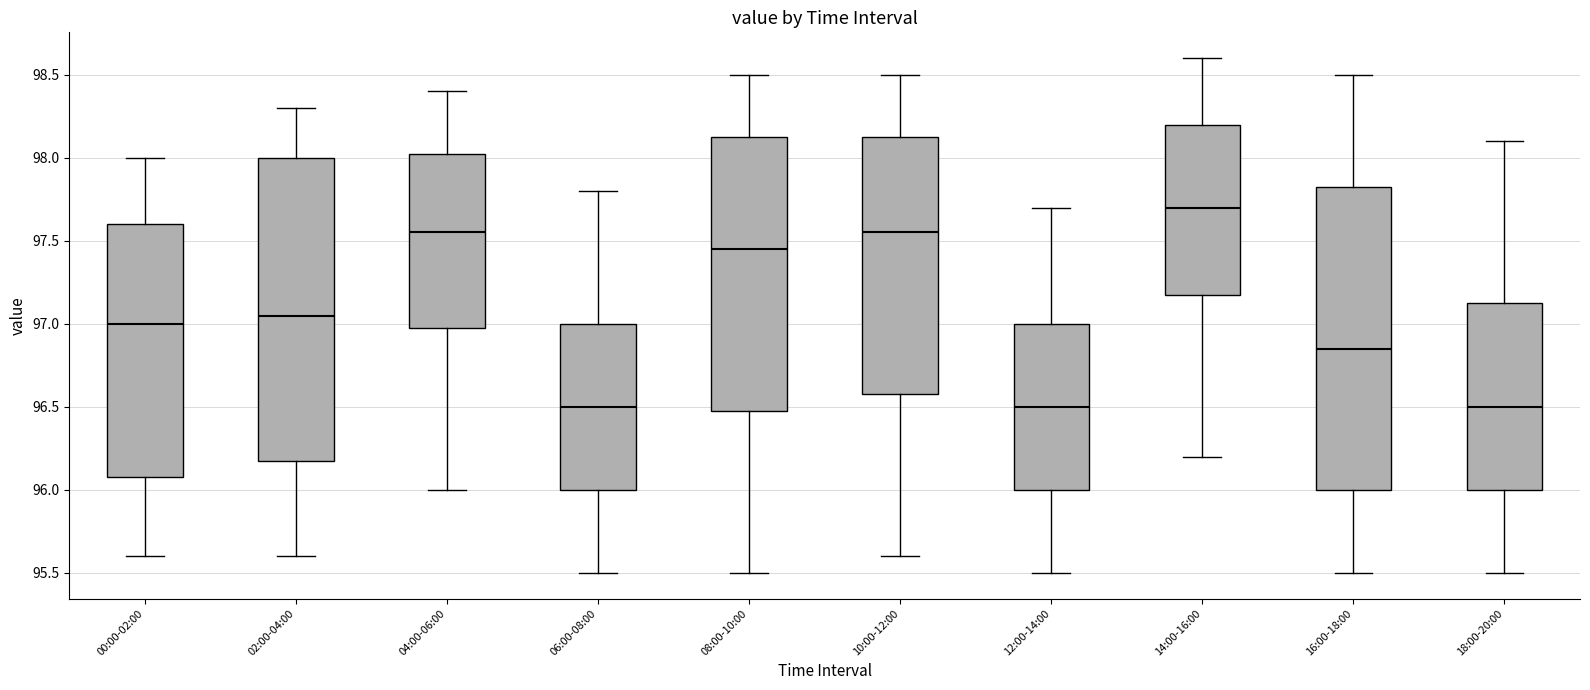

Reading left to right, read every box against the y-axis: the position of its median line, the range the box covers, and the ends of its whiskers. The values are not printed on the chart, so give them approximately, as read against the axis.

00:00-02:00: median 97.00, box 96.10 to 97.60, whiskers 95.60 to 98.00
02:00-04:00: median 97.05, box 96.20 to 98.00, whiskers 95.60 to 98.30
04:00-06:00: median 97.55, box 97.00 to 98.05, whiskers 96.00 to 98.40
06:00-08:00: median 96.50, box 96.00 to 97.00, whiskers 95.50 to 97.80
08:00-10:00: median 97.45, box 96.50 to 98.15, whiskers 95.50 to 98.50
10:00-12:00: median 97.55, box 96.60 to 98.15, whiskers 95.60 to 98.50
12:00-14:00: median 96.50, box 96.00 to 97.00, whiskers 95.50 to 97.70
14:00-16:00: median 97.70, box 97.20 to 98.20, whiskers 96.20 to 98.60
16:00-18:00: median 96.85, box 96.00 to 97.85, whiskers 95.50 to 98.50
18:00-20:00: median 96.50, box 96.00 to 97.15, whiskers 95.50 to 98.10